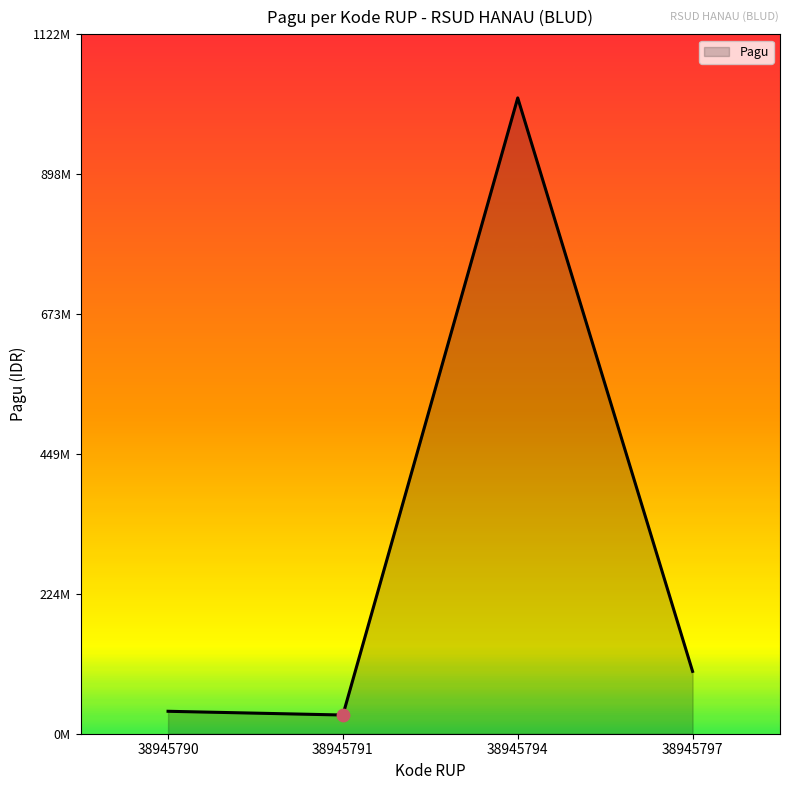

What is the change in value from 38945794 to 38945797?

-920000000